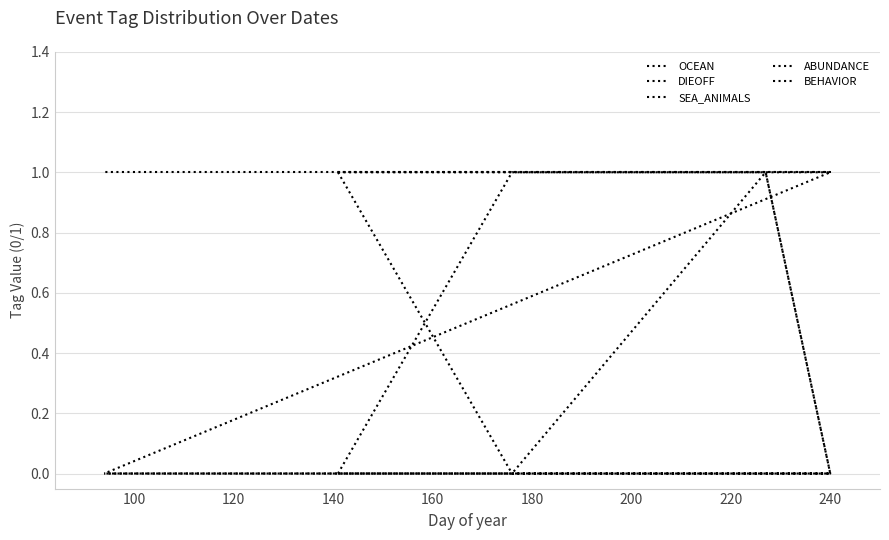

At how many categories does at least one series exceed 0?

5